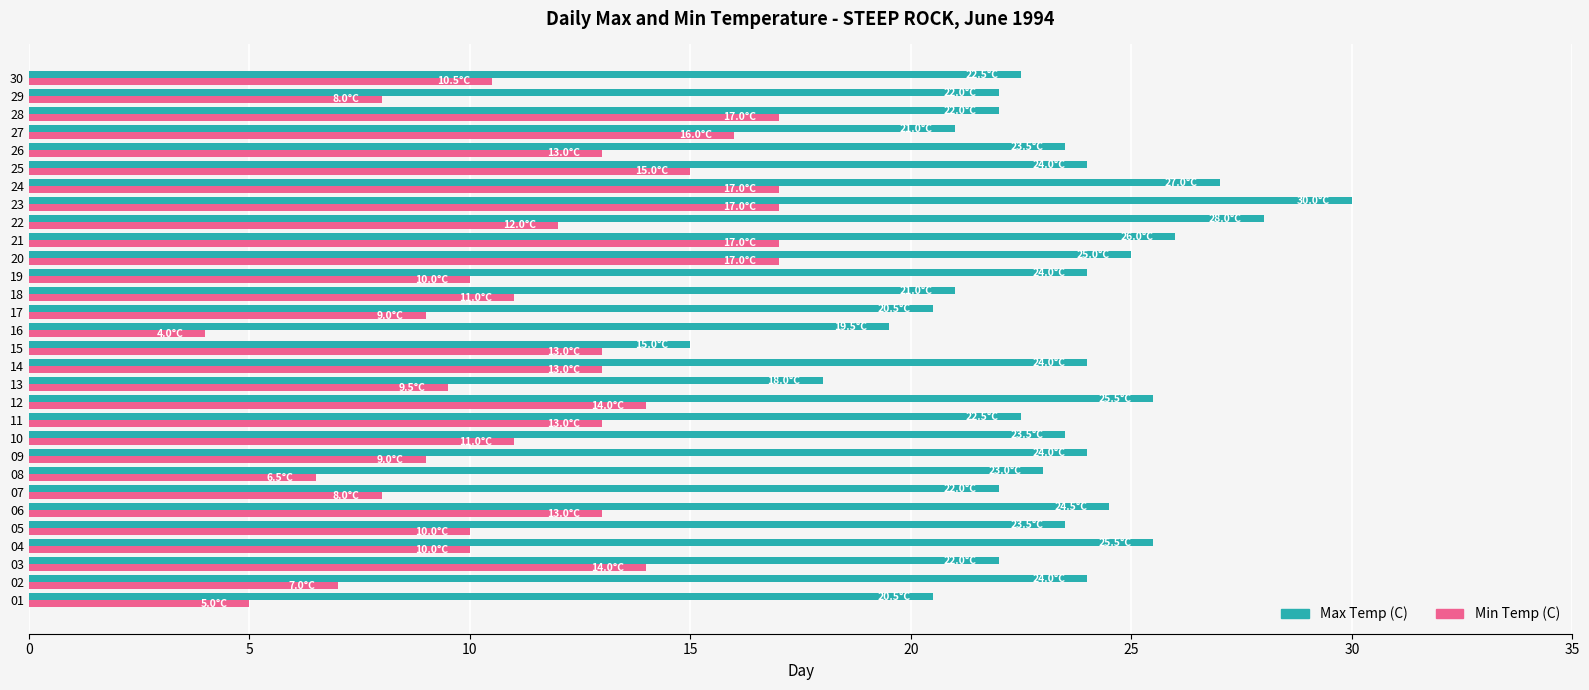

At which category is the sum across all series the highest?

23